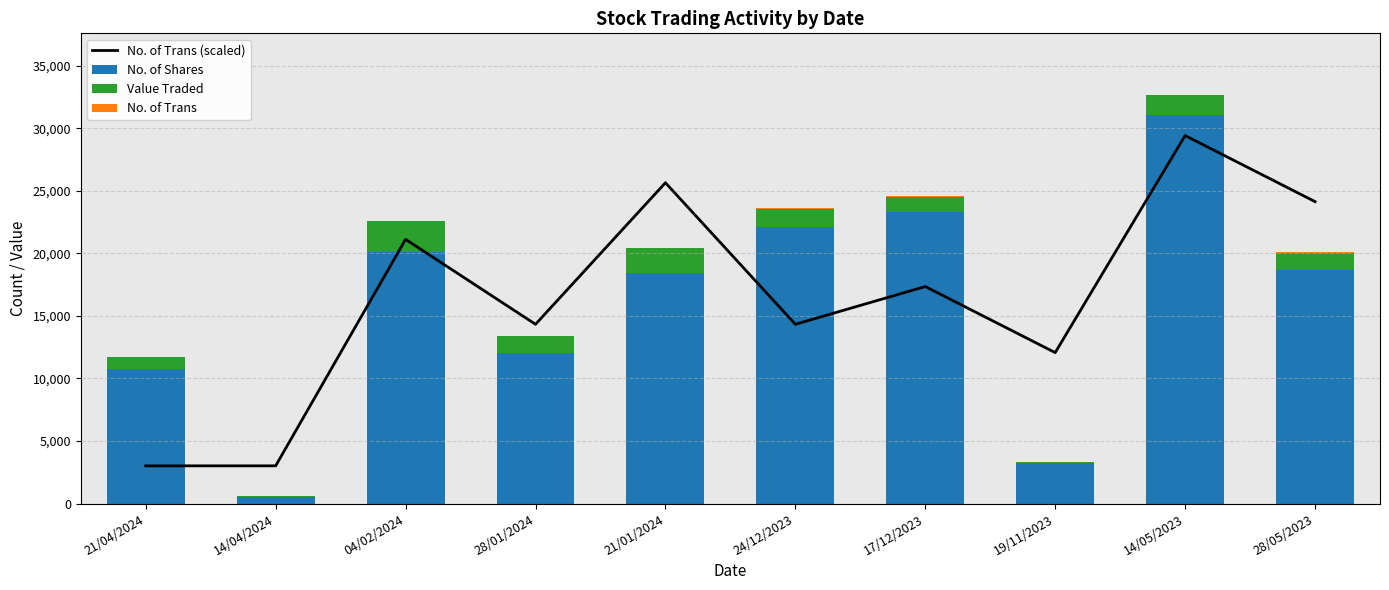

Which series changed the most between 17/12/2023 and 19/11/2023?

No. of Shares